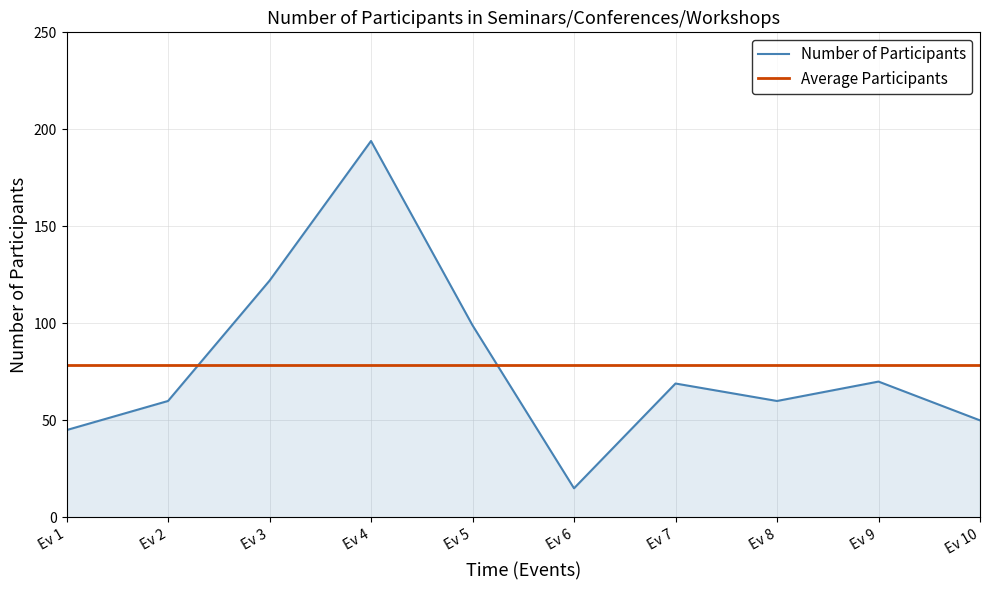

True or false: the data has more than 1 interior local peaks.

True